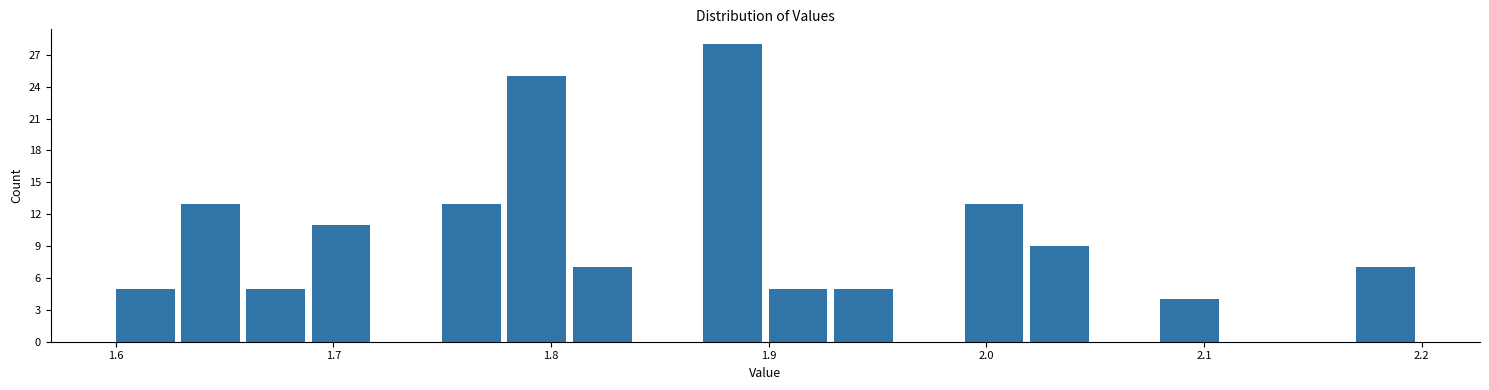

Around what value on the x-axis is the tallest bar? Give the approximate position of its centre, as read against the axis.

1.88